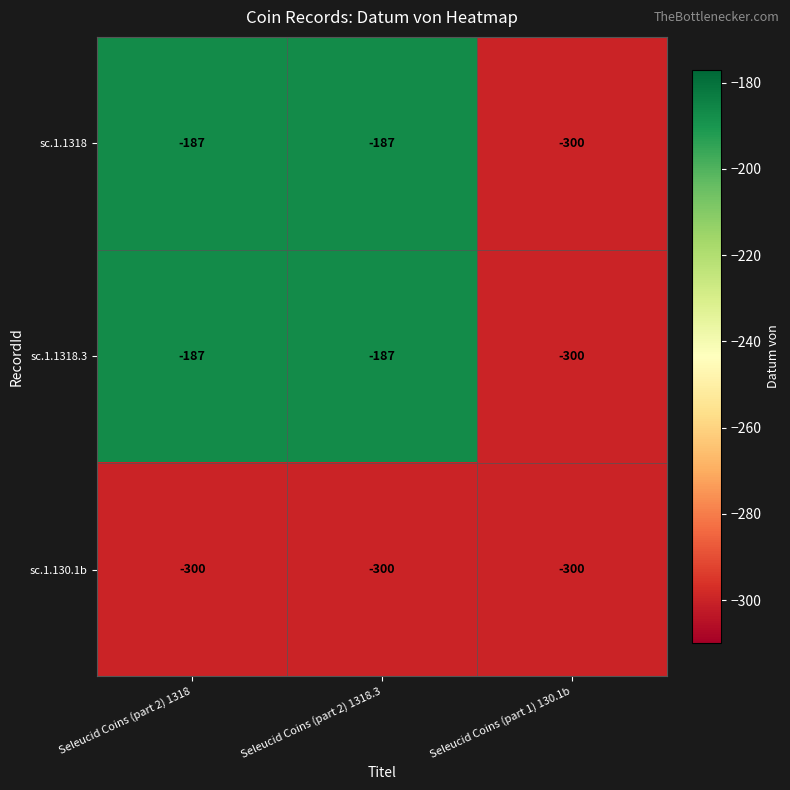

What is the average value of the sc.1.1318 series?

-225